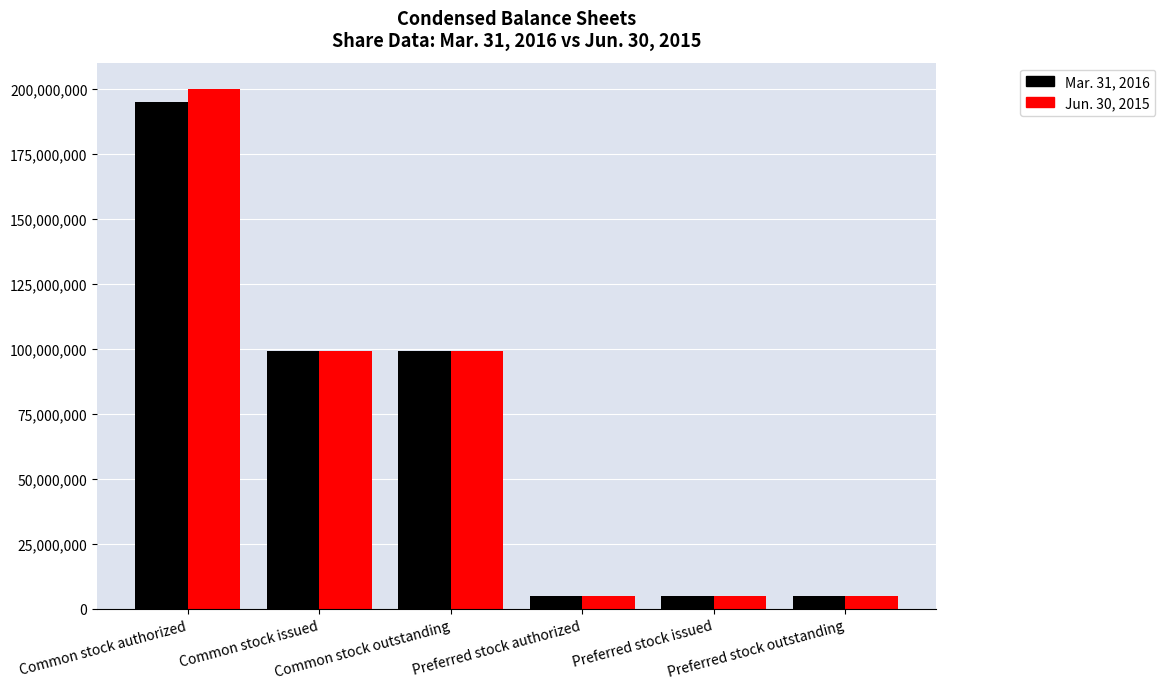

What are all the series names shown in the legend?

Mar. 31, 2016, Jun. 30, 2015